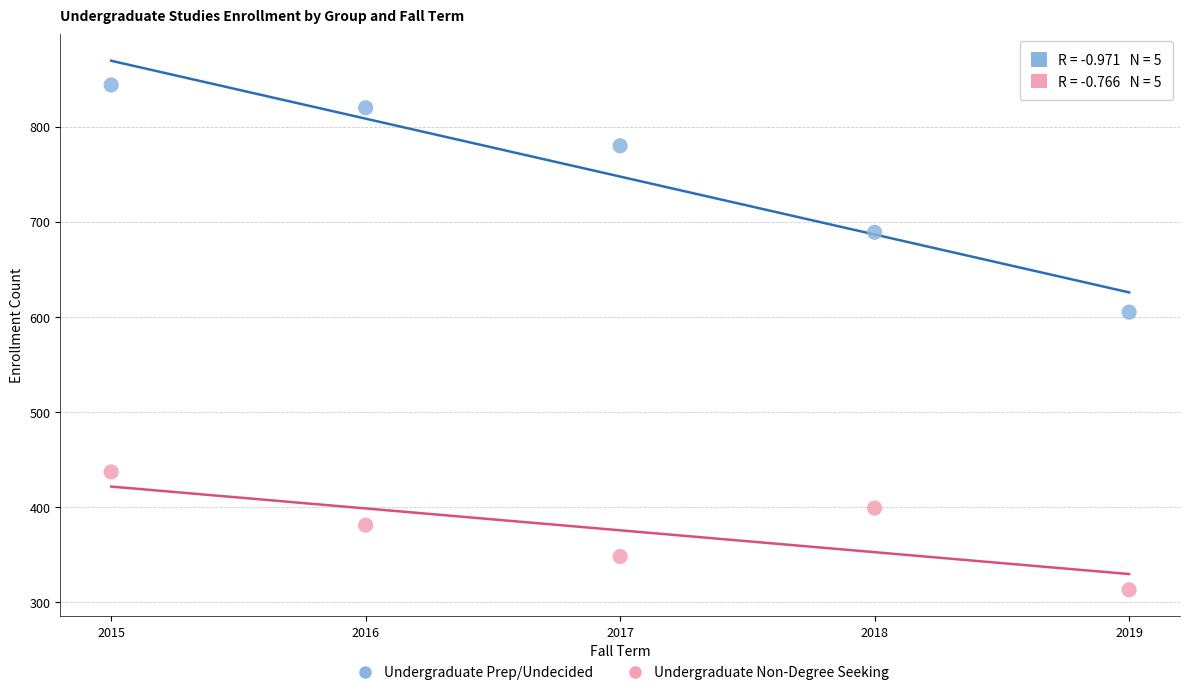

Which series reaches the minimum Y coordinate?

Undergraduate Non-Degree Seeking